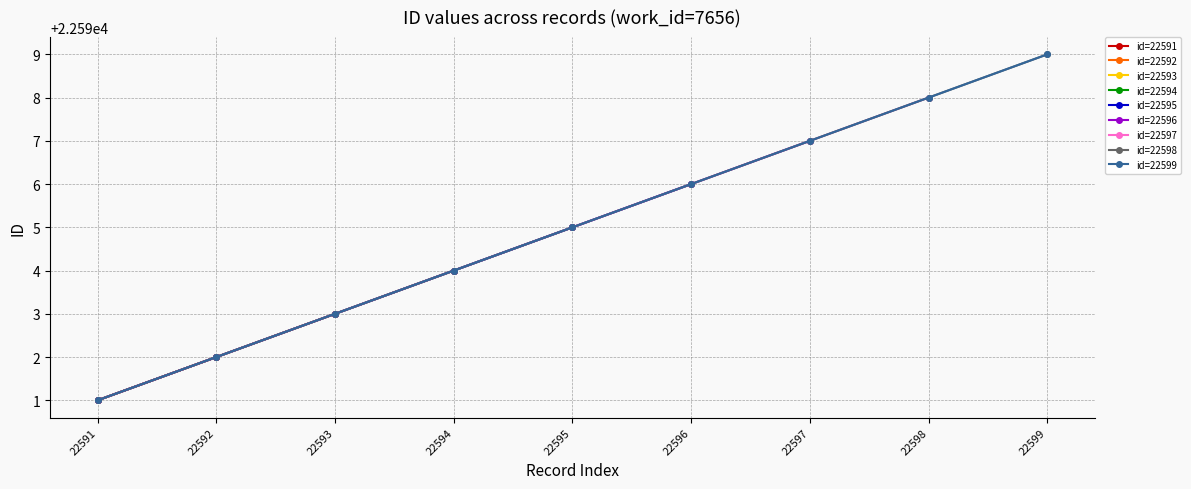

True or false: the data shows 22598 at 22598.

True